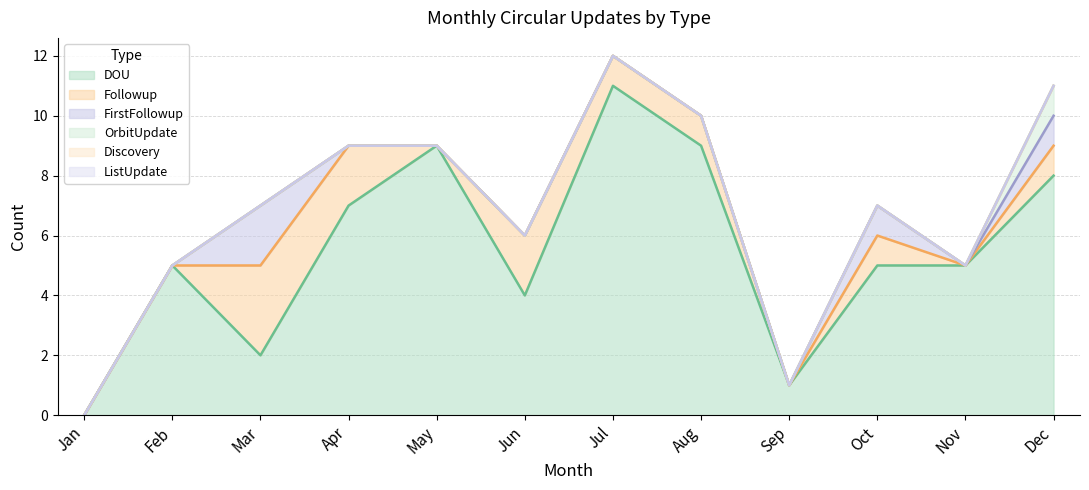

True or false: DOU has a value of 12 at Aug.

False